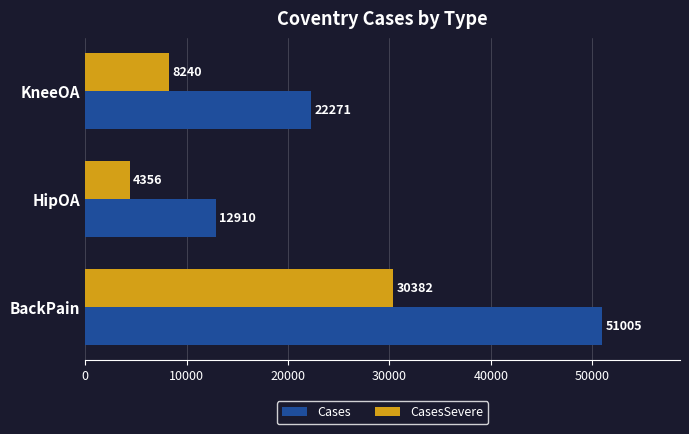

List the labels in order of CasesSevere value, largest first.

BackPain, KneeOA, HipOA